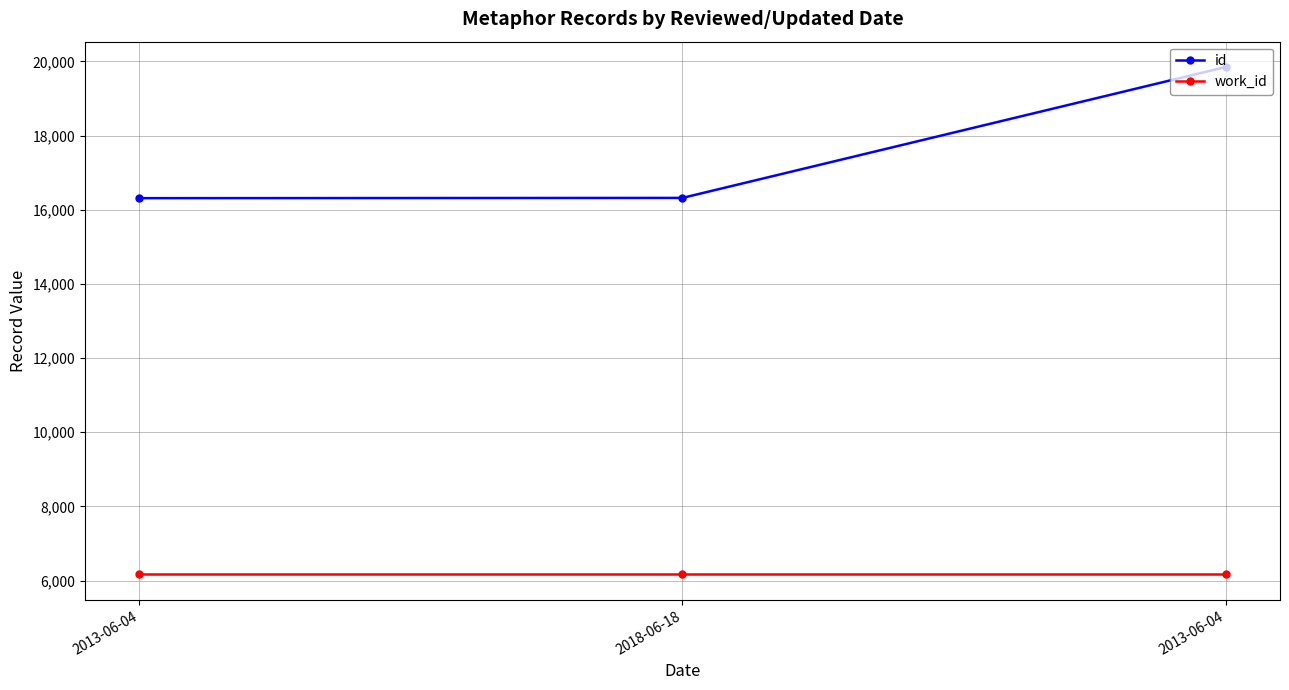

What is the sum of all id values?

52476